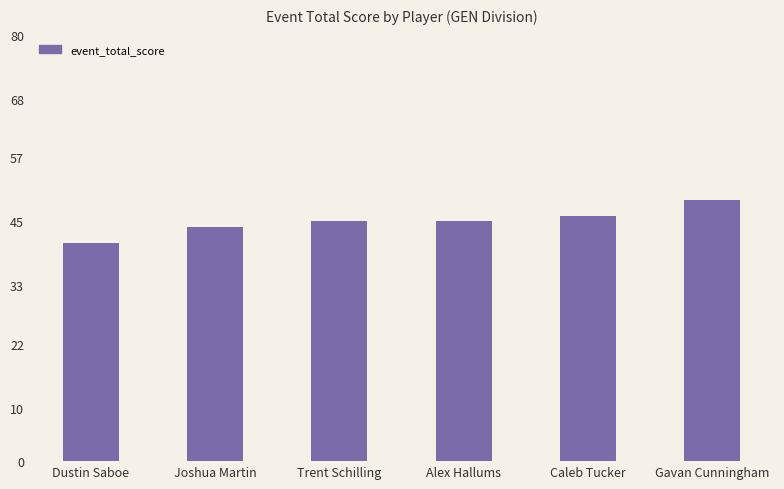

What is the smallest value displayed?

41